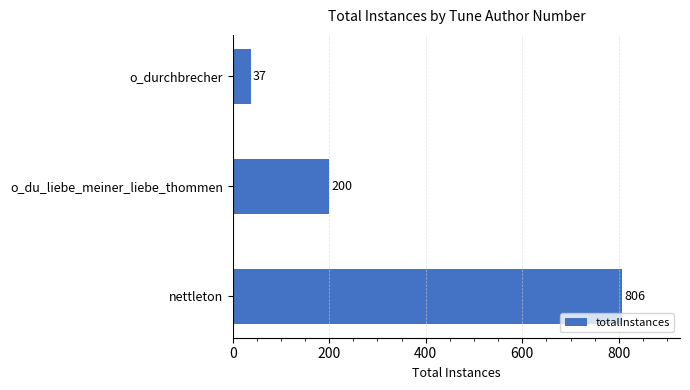

How many values are below 200?

1